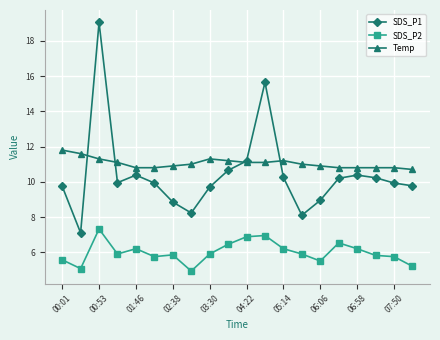

What is the minimum value shown in the chart?

4.9